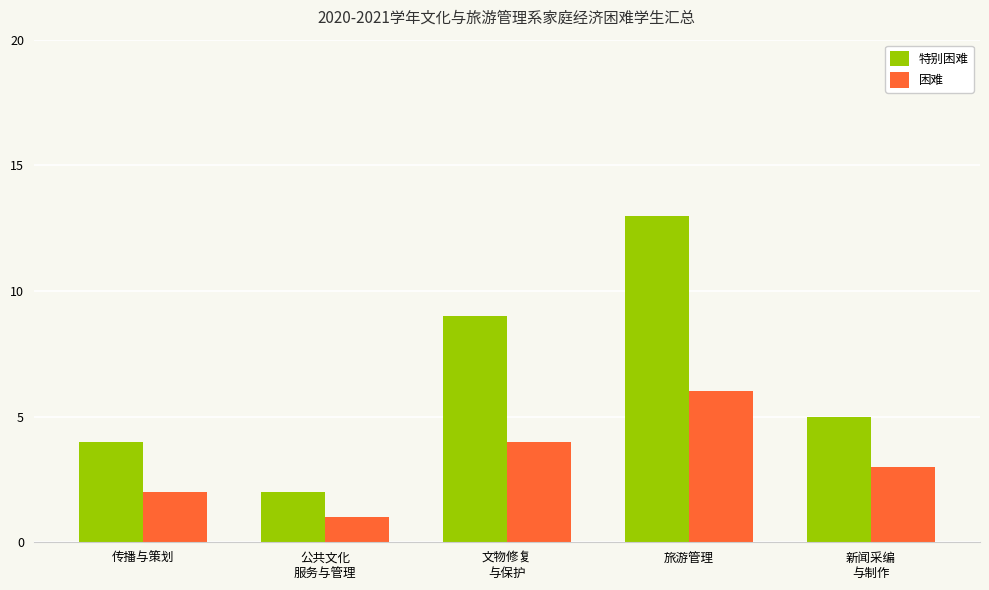

List the series in order of their peak value, highest first.

特别困难, 困难